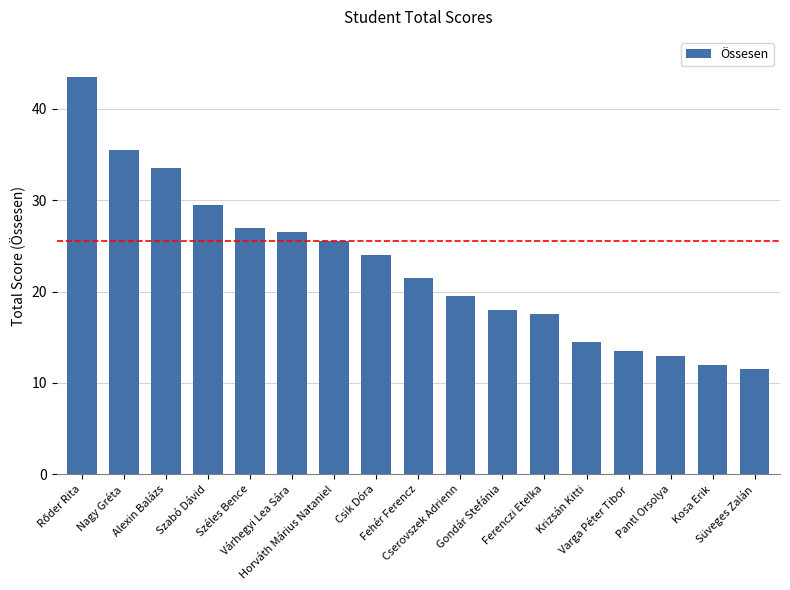

What is the difference between the maximum and minimum values?

32.0